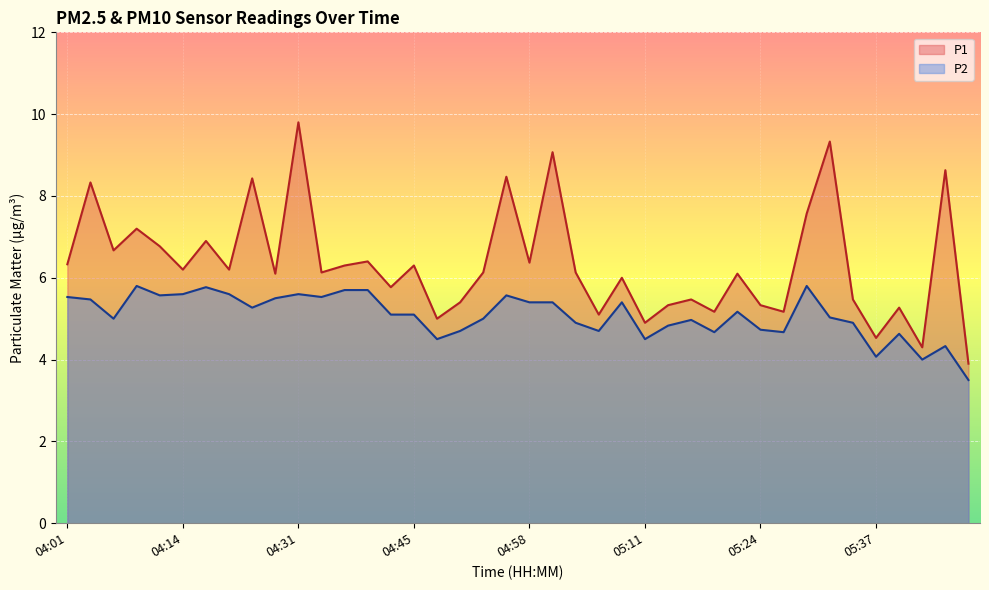

True or false: P1 and P2 cross at least once.

False